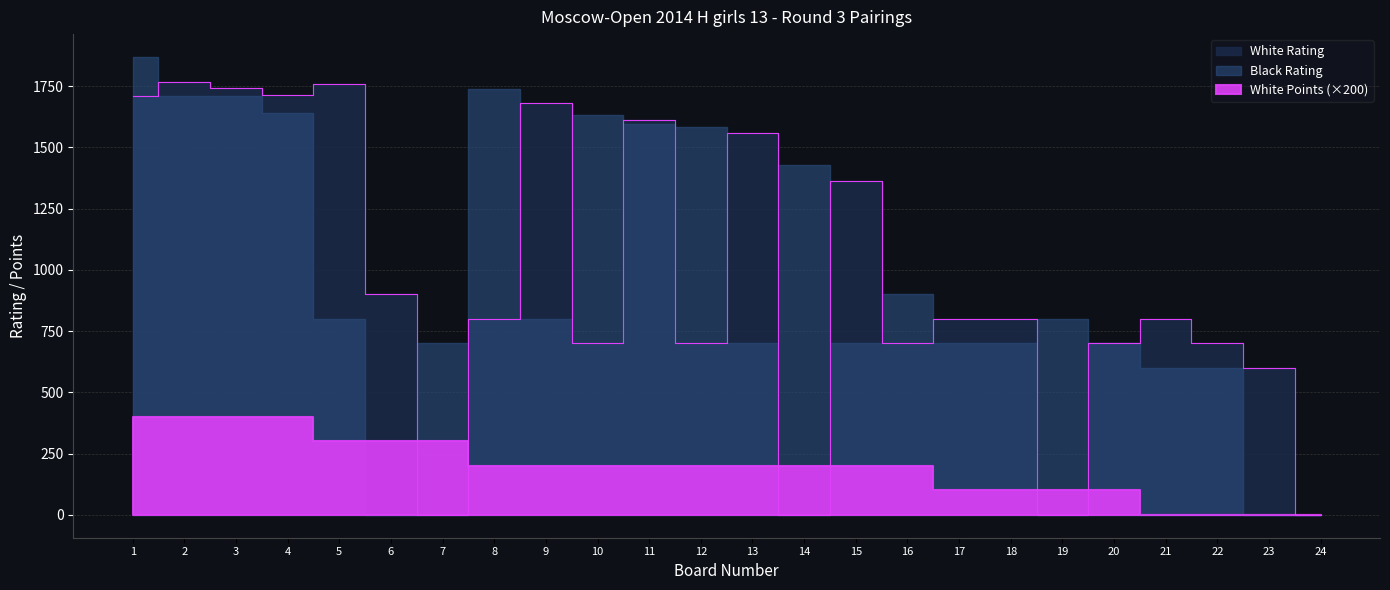

What is the average value of the White Points series?

1.0